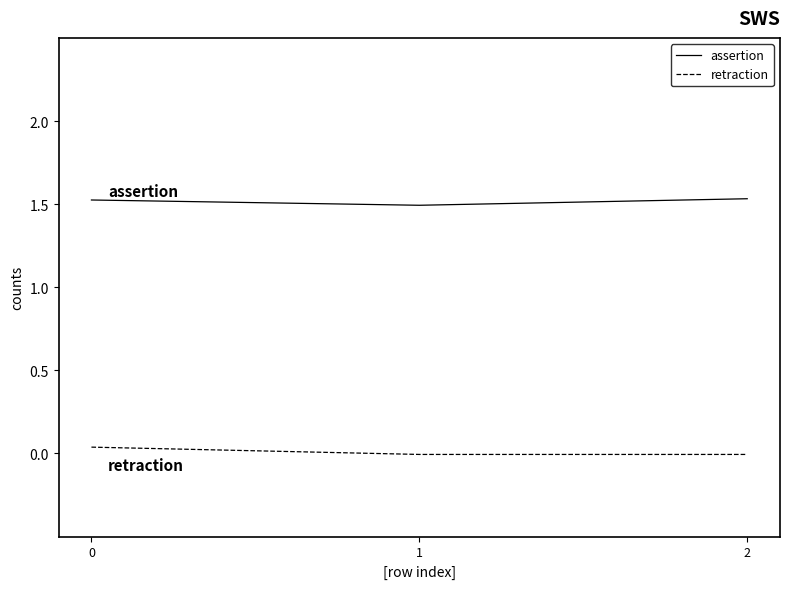

True or false: assertion has a value of 1.5 at 0.

True